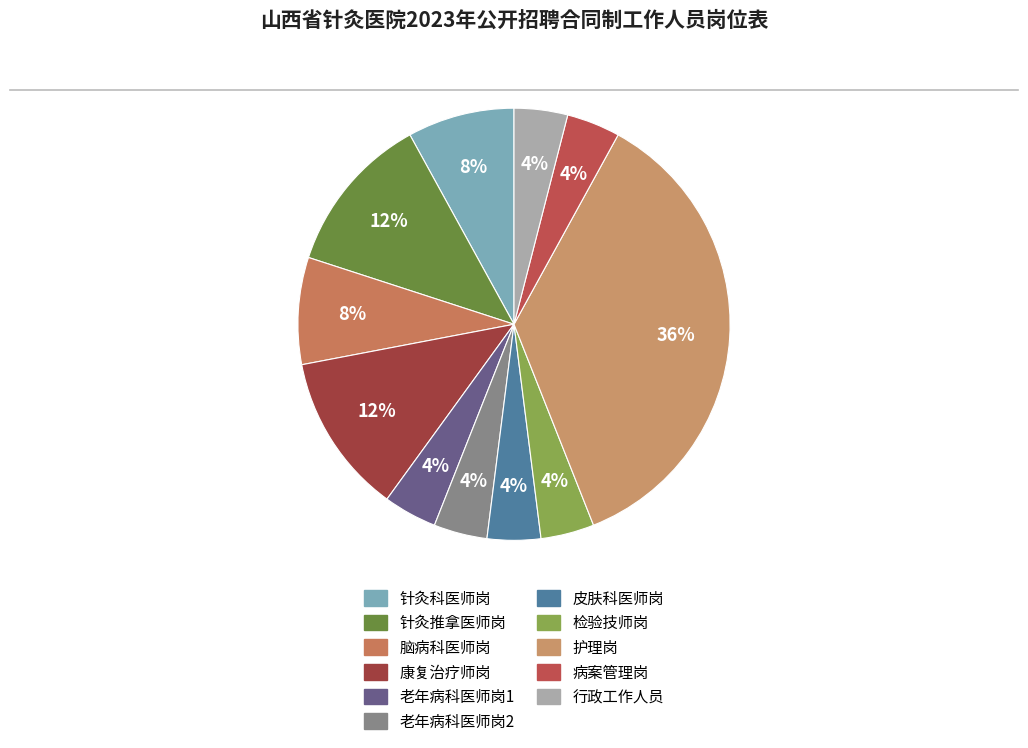

Is 行政工作人员 the majority of the pie?

No